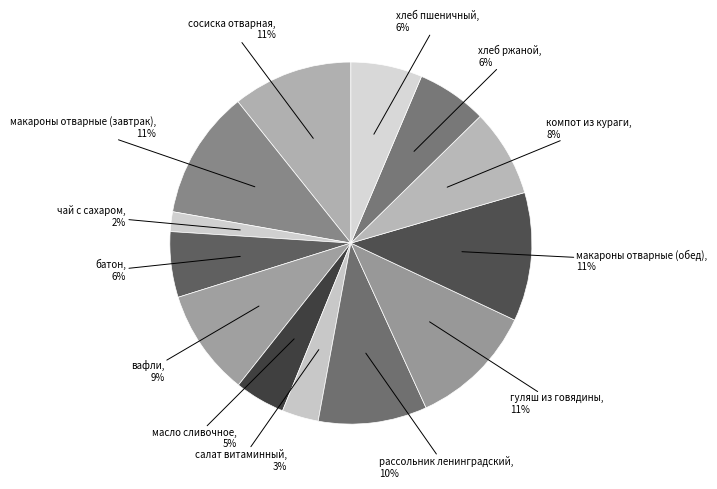

To the nearest percent, what is the difference between the макароны отварные (завтрак) and хлеб пшеничный slice percentages?

5%